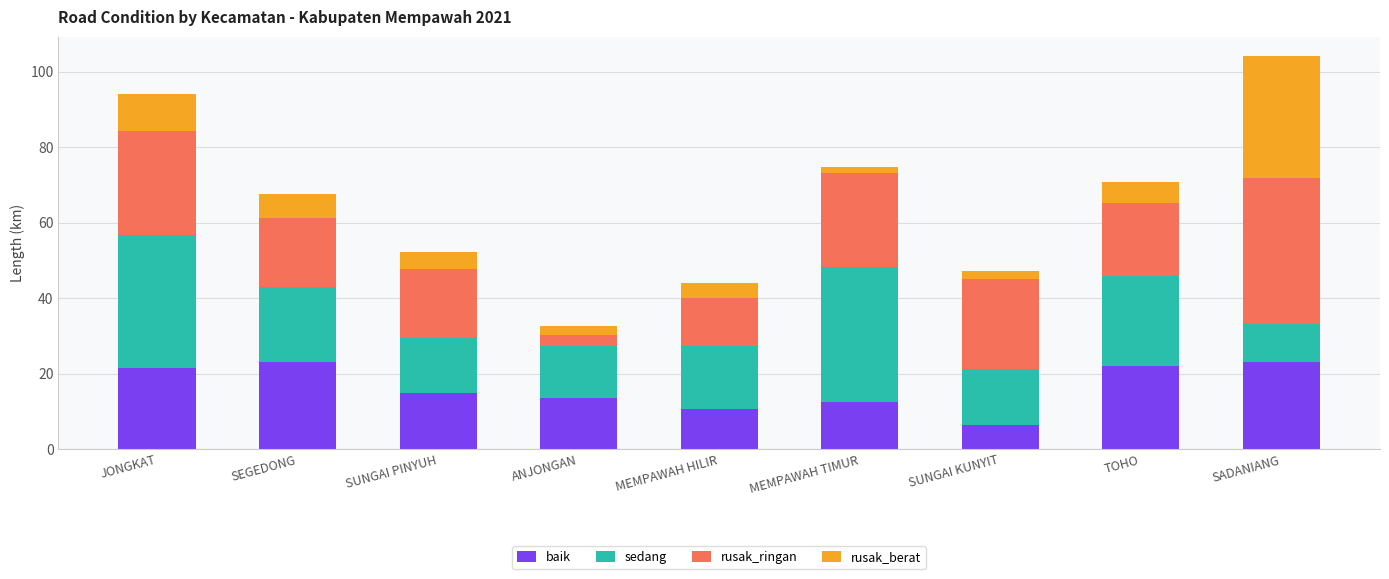

At which category is the sum across all series the highest?

SADANIANG